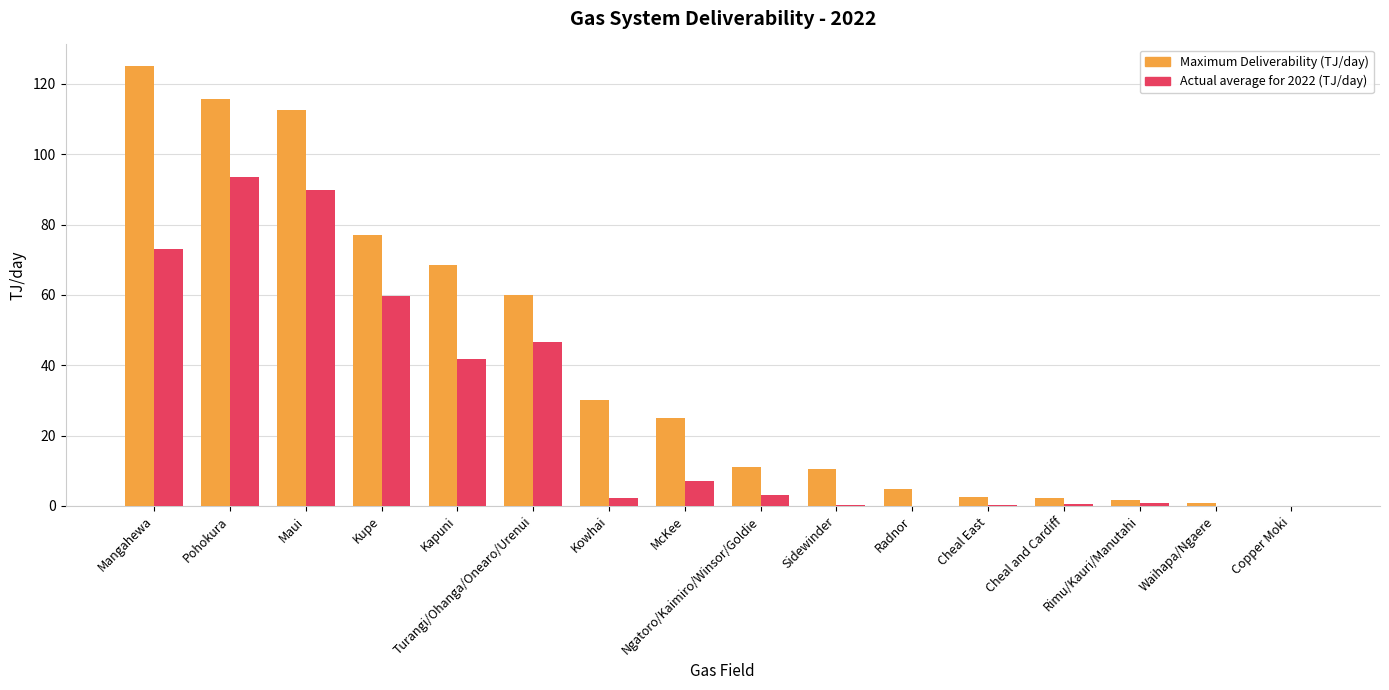

What is the maximum value shown in the chart?

125.0